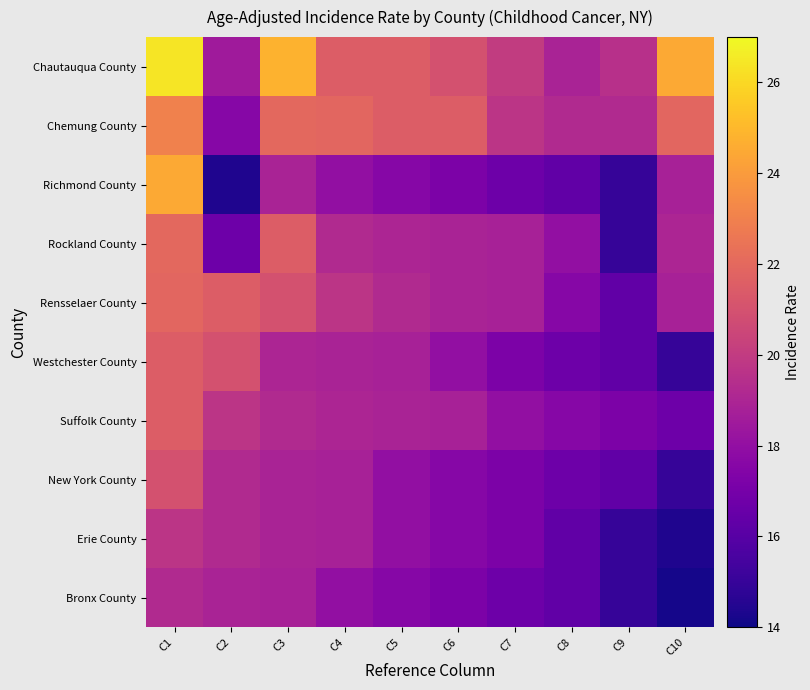

What is the difference between the highest and lowest values at C3?

6.0